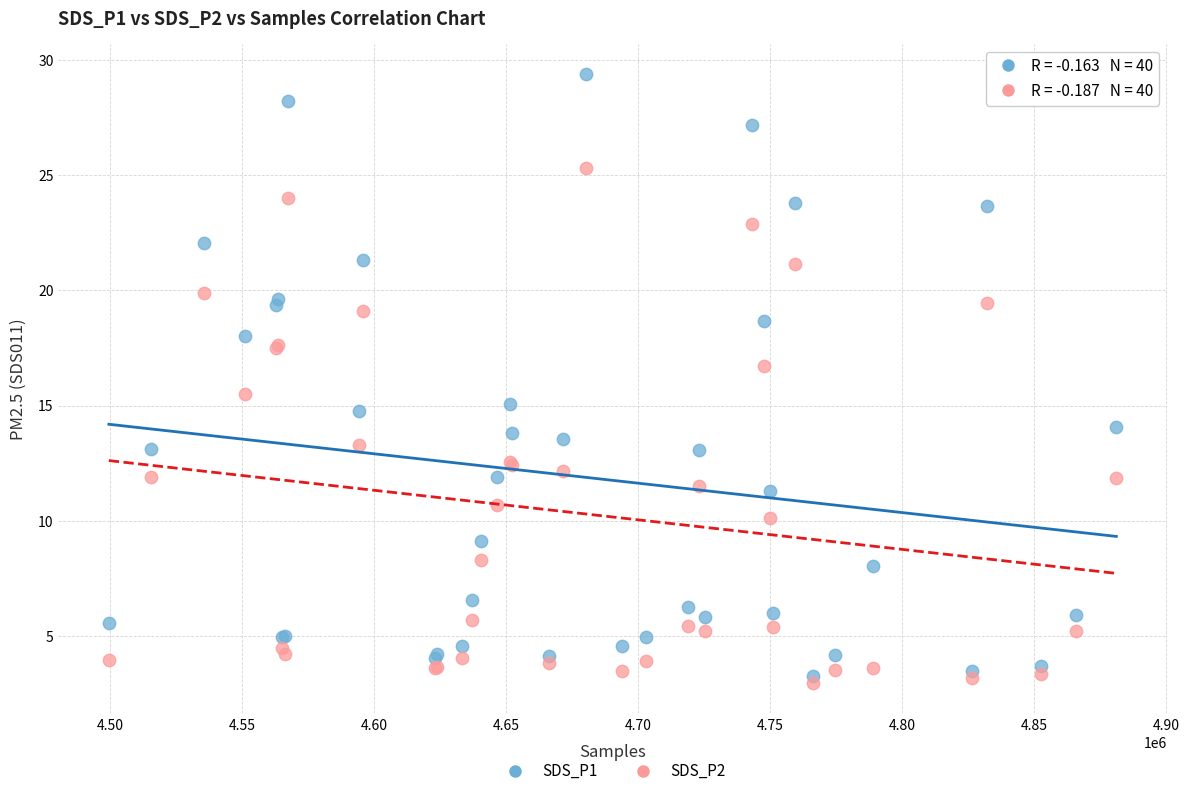

Which series contains the lowest Y value?

SDS_P2